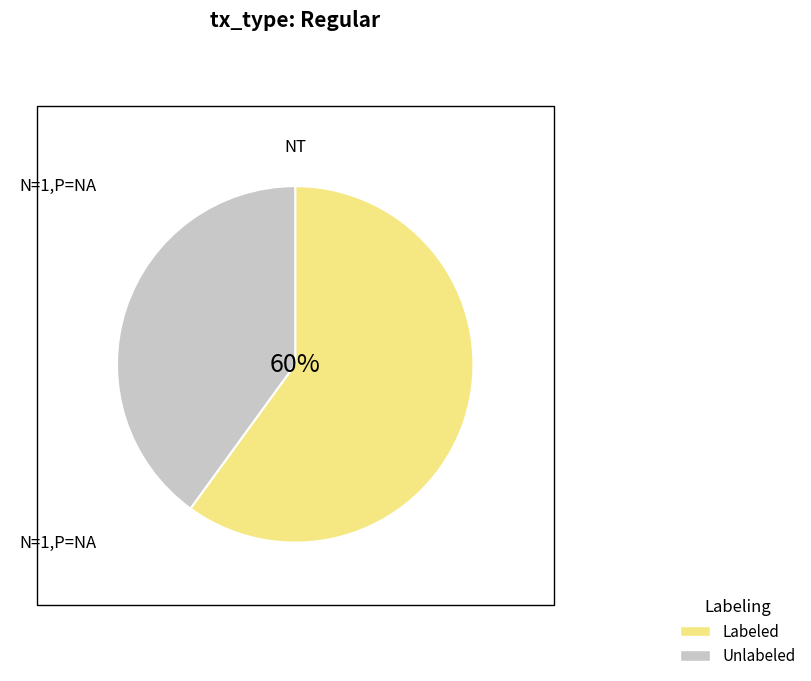

Rank the categories by value from highest to lowest.

Labeled, Unlabeled